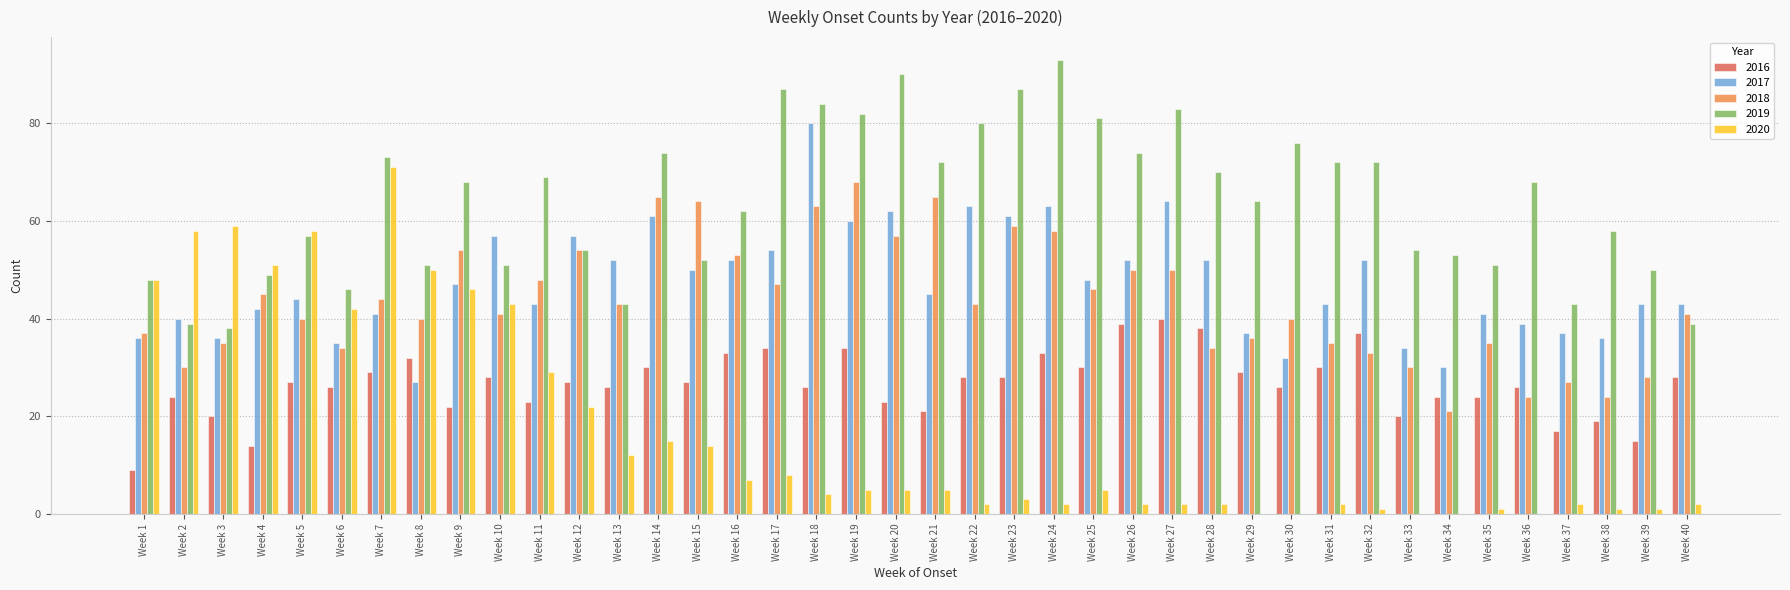

Which series has the largest total across all categories?

2019